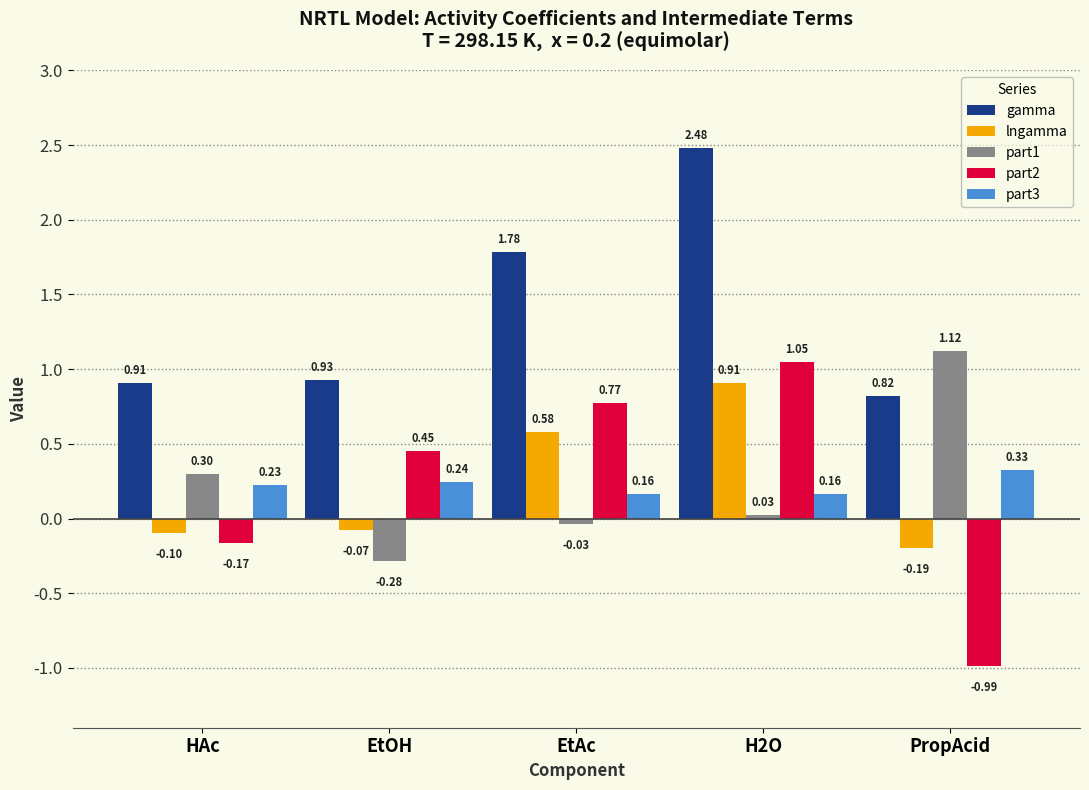

What is the sum of all gamma values?

6.9